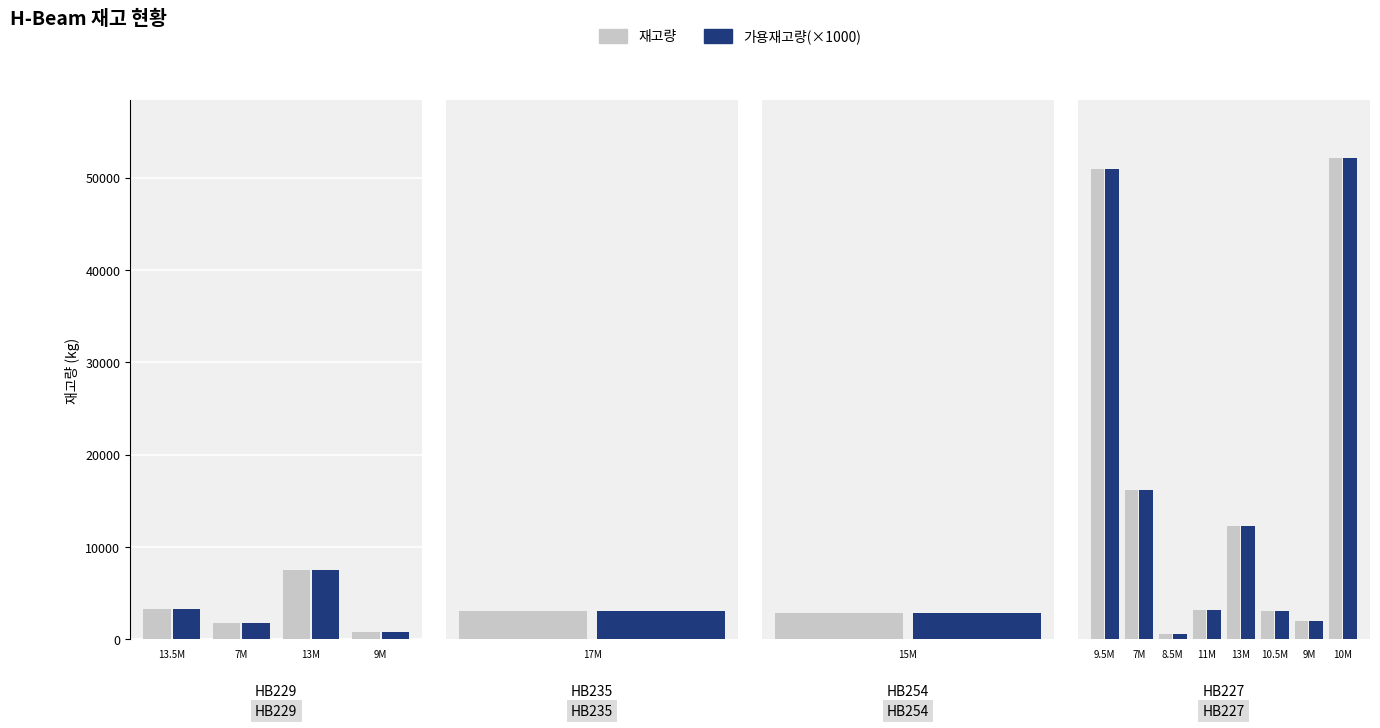

The value of 재고량 at 7M is 28124. True or false?

False